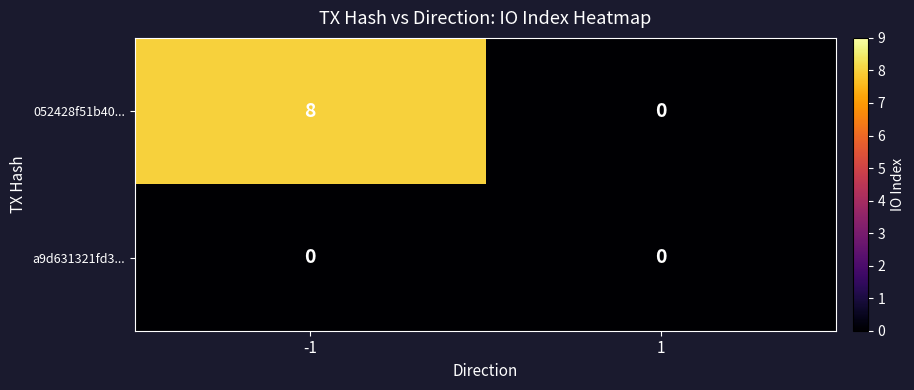

The value of 052428f51b40... at 1 is 4. True or false?

False